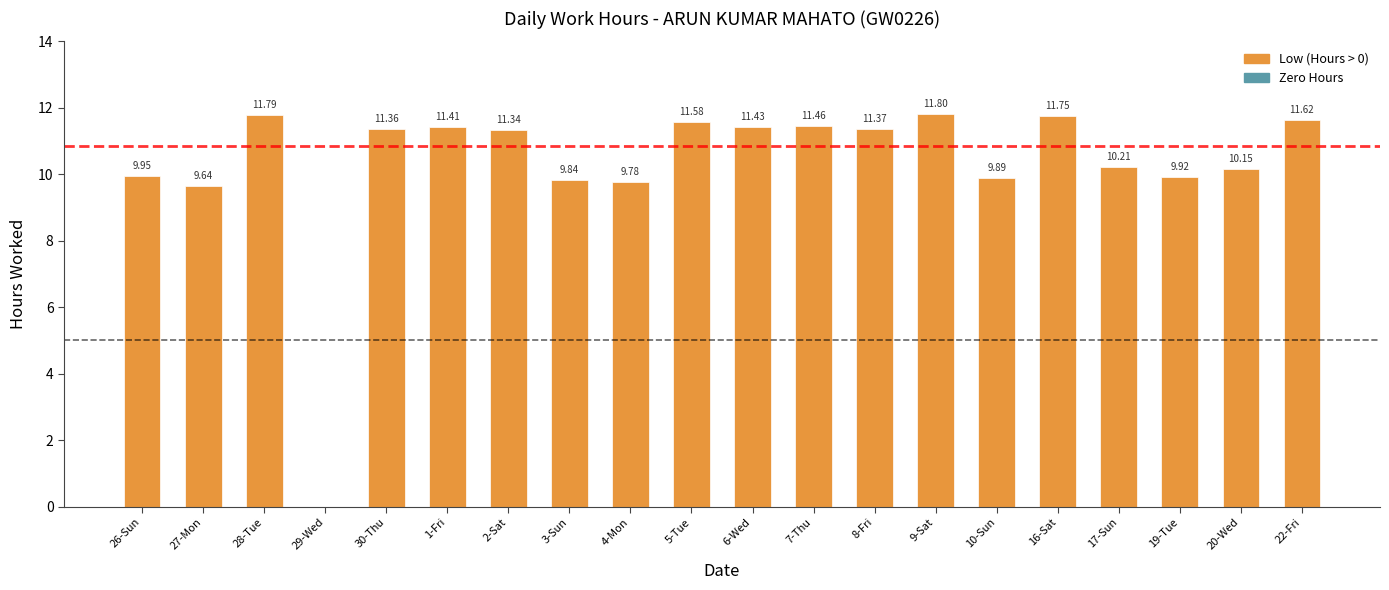

What is the change in value from 1-Fri to 9-Sat?

+0.4